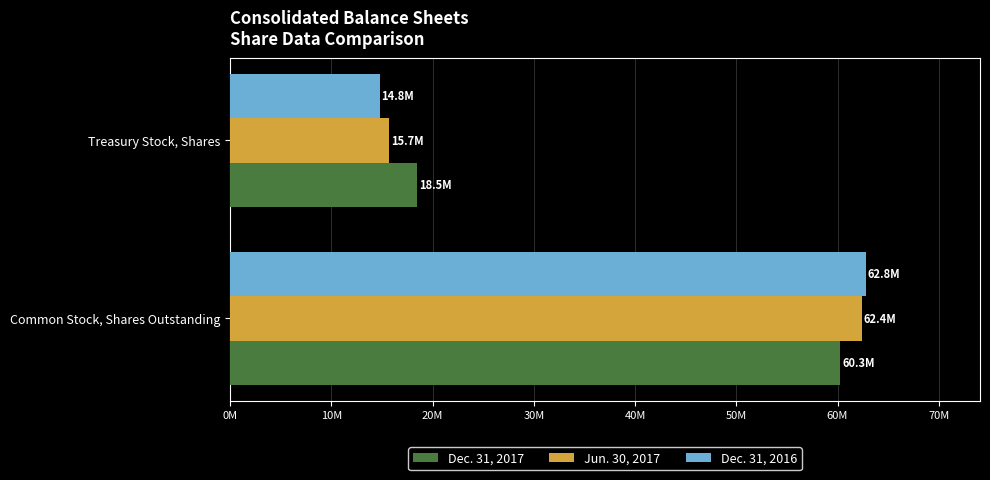

What are all the series names shown in the legend?

Dec. 31, 2017, Jun. 30, 2017, Dec. 31, 2016